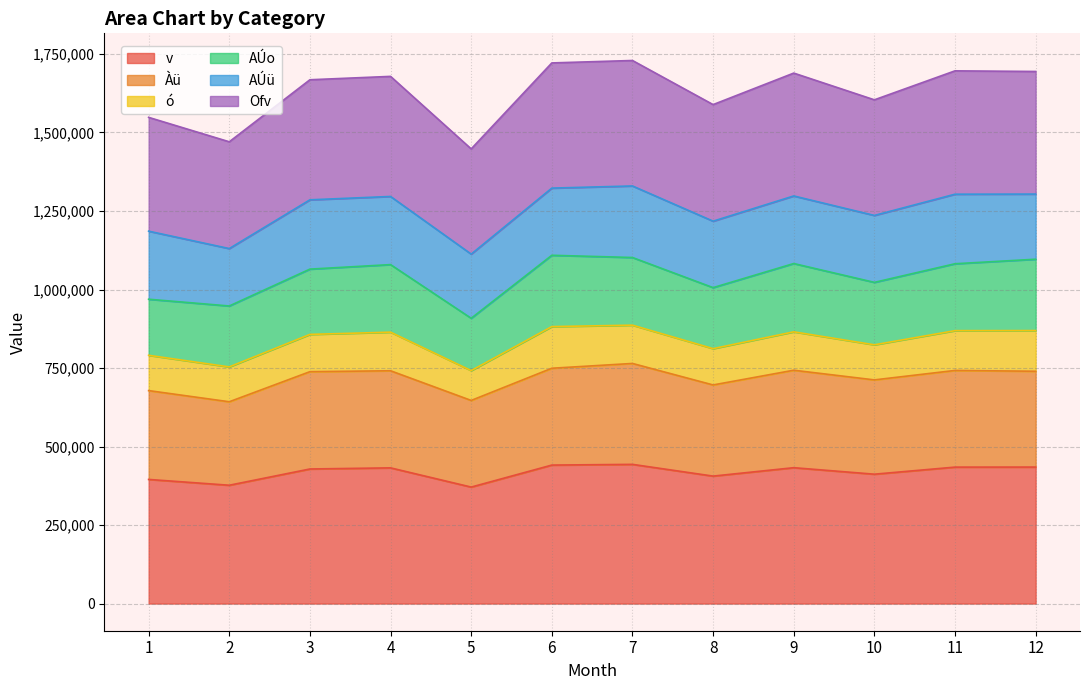

What is the value of the Ofv point at the 12th from the left?

1694204